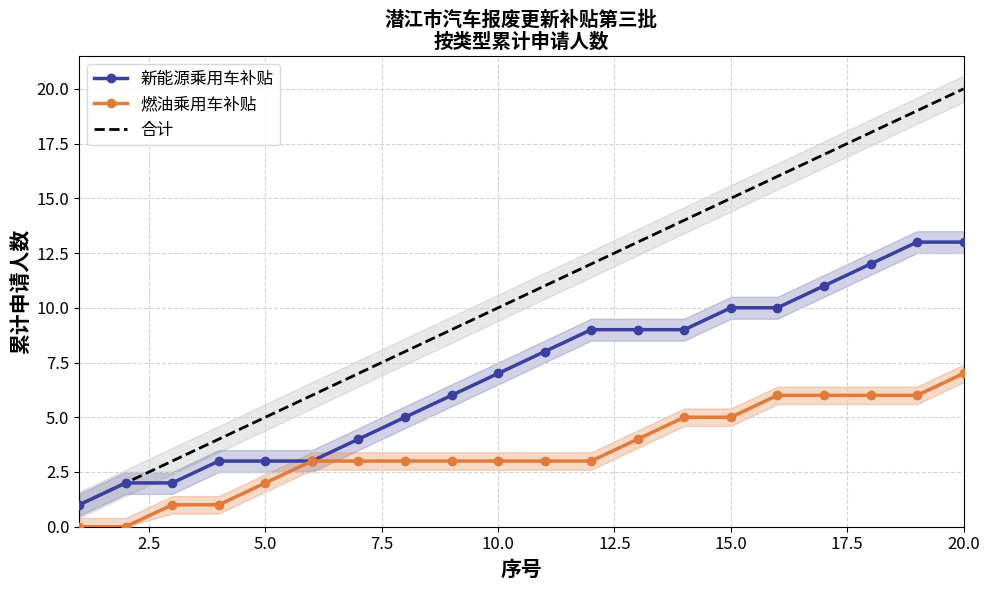

Is this an area chart (filled region under the line)?

No